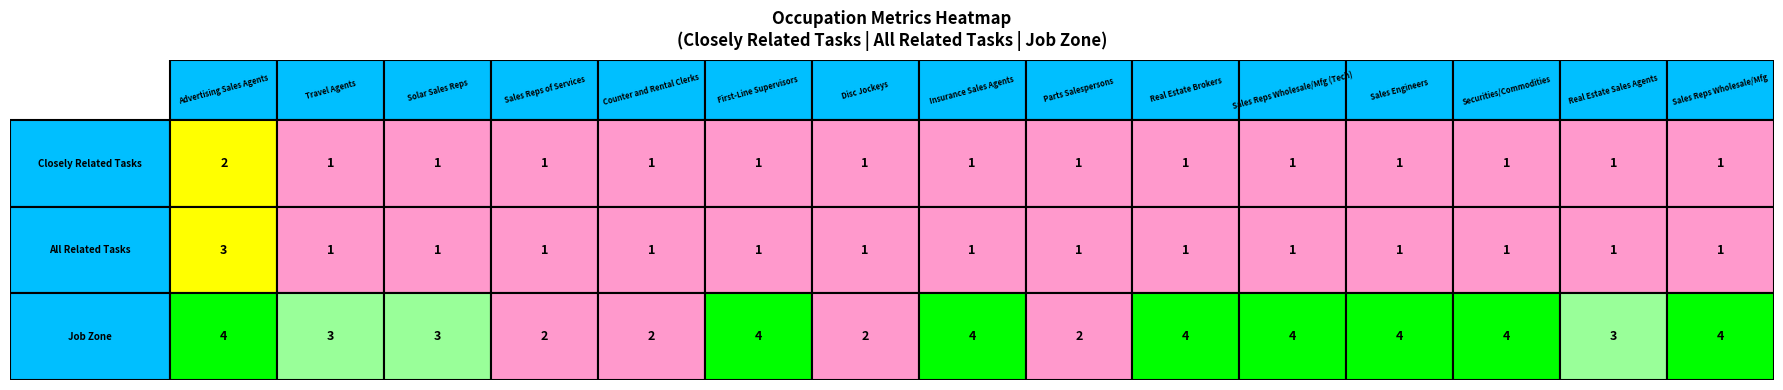

Count the closely_related values in the range 1 to 2.

15